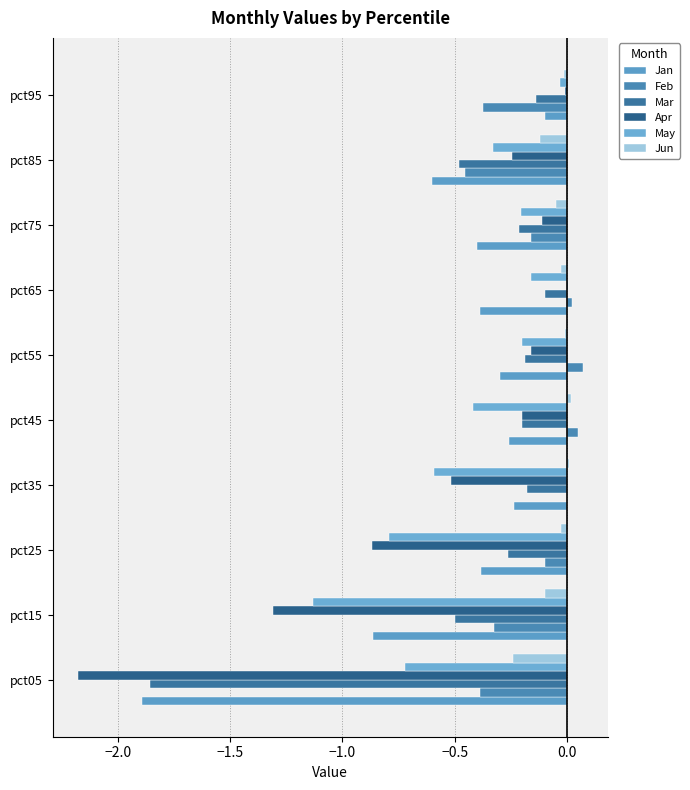

Count the number of data series in this chart.

6